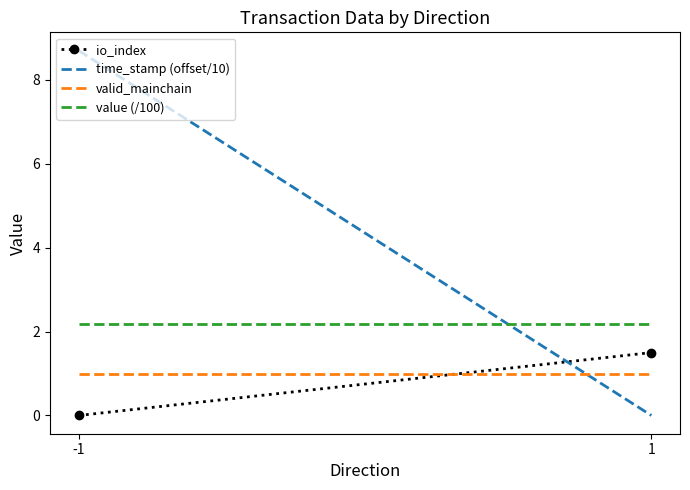

True or false: time_stamp (offset/10) has a value of -5.7 at 1.

False